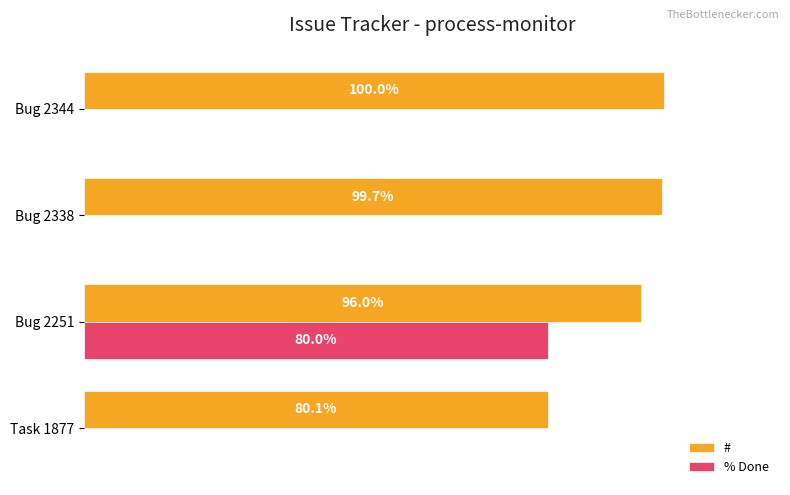

At which label does # reach its peak?

Bug 2344